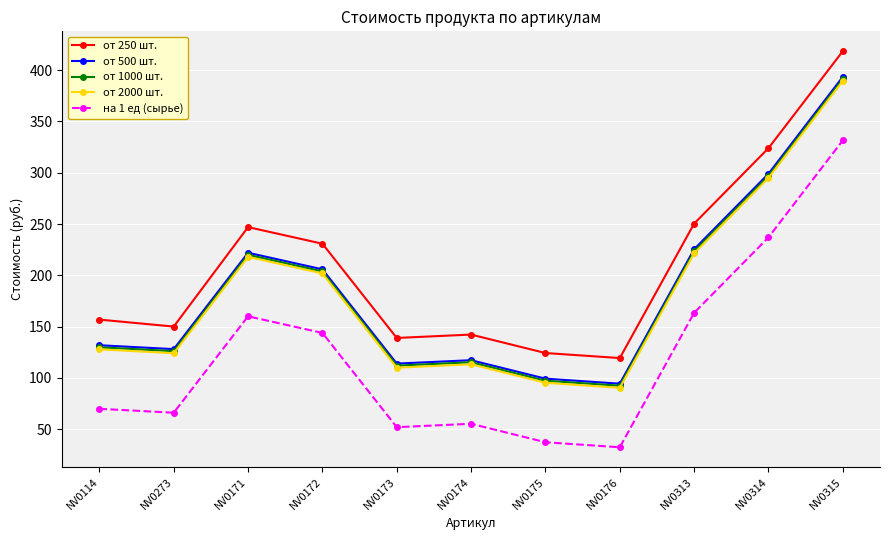

Reading left to right, list all the values displayed in this chart.

от 250 шт.: NV0114=156.8	NV0273=150.0	NV0171=247.0	NV0172=230.8	NV0173=138.9	NV0174=142.2	NV0175=124.2	NV0176=119.3	NV0313=250.4	NV0314=324.0	NV0315=418.6
от 500 шт.: NV0114=131.8	NV0273=128.0	NV0171=222.0	NV0172=205.8	NV0173=113.9	NV0174=117.2	NV0175=99.2	NV0176=94.3	NV0313=225.4	NV0314=299.0	NV0315=393.6
от 1000 шт.: NV0114=129.8	NV0273=126.0	NV0171=220.0	NV0172=203.8	NV0173=111.9	NV0174=115.2	NV0175=97.2	NV0176=92.3	NV0313=223.4	NV0314=297.0	NV0315=391.6
от 2000 шт.: NV0114=127.8	NV0273=124.0	NV0171=218.0	NV0172=201.8	NV0173=109.9	NV0174=113.2	NV0175=95.2	NV0176=90.3	NV0313=221.4	NV0314=295.0	NV0315=389.6
на 1 ед (сырье): NV0114=69.8	NV0273=66.0	NV0171=160.0	NV0172=143.8	NV0173=51.9	NV0174=55.2	NV0175=37.2	NV0176=32.3	NV0313=163.4	NV0314=237.0	NV0315=331.6